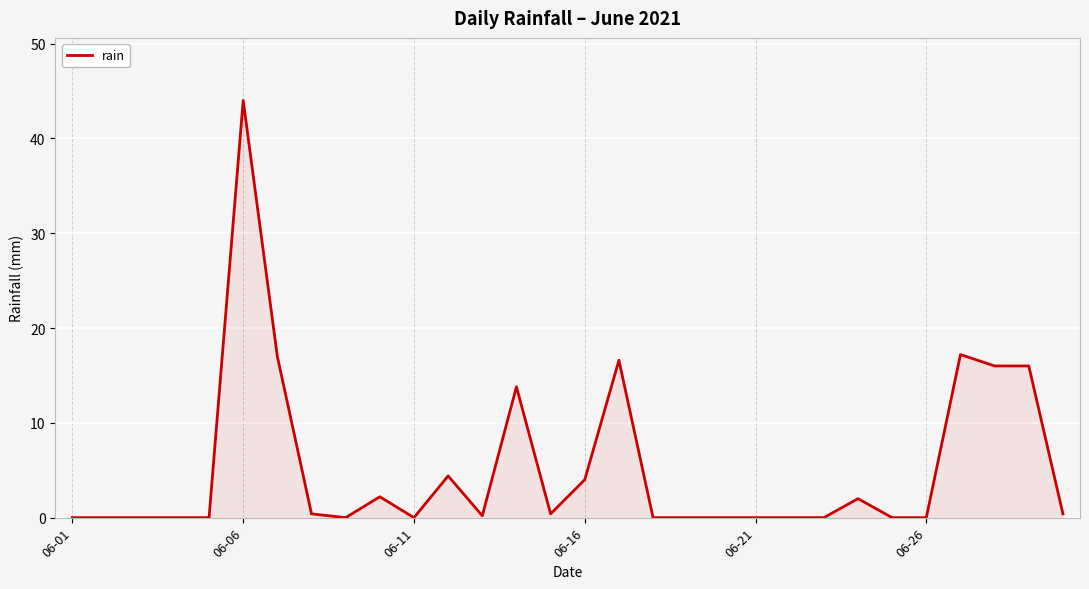

True or false: the data has more than 0 interior local peaks.

True